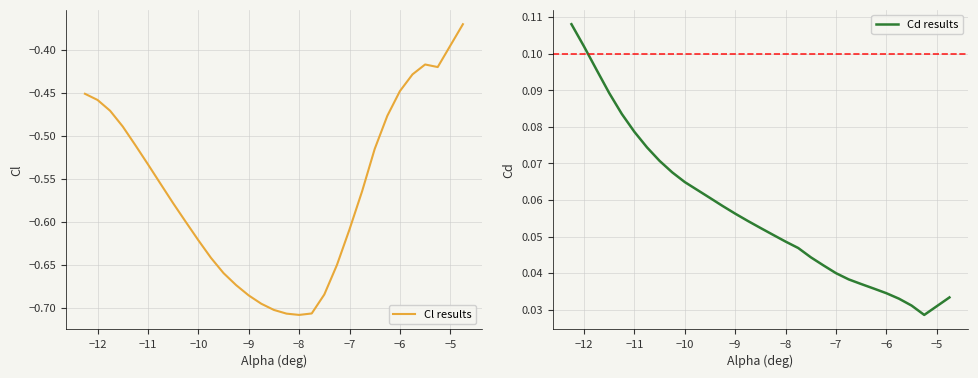

Which series has the largest total across all categories?

Cd results